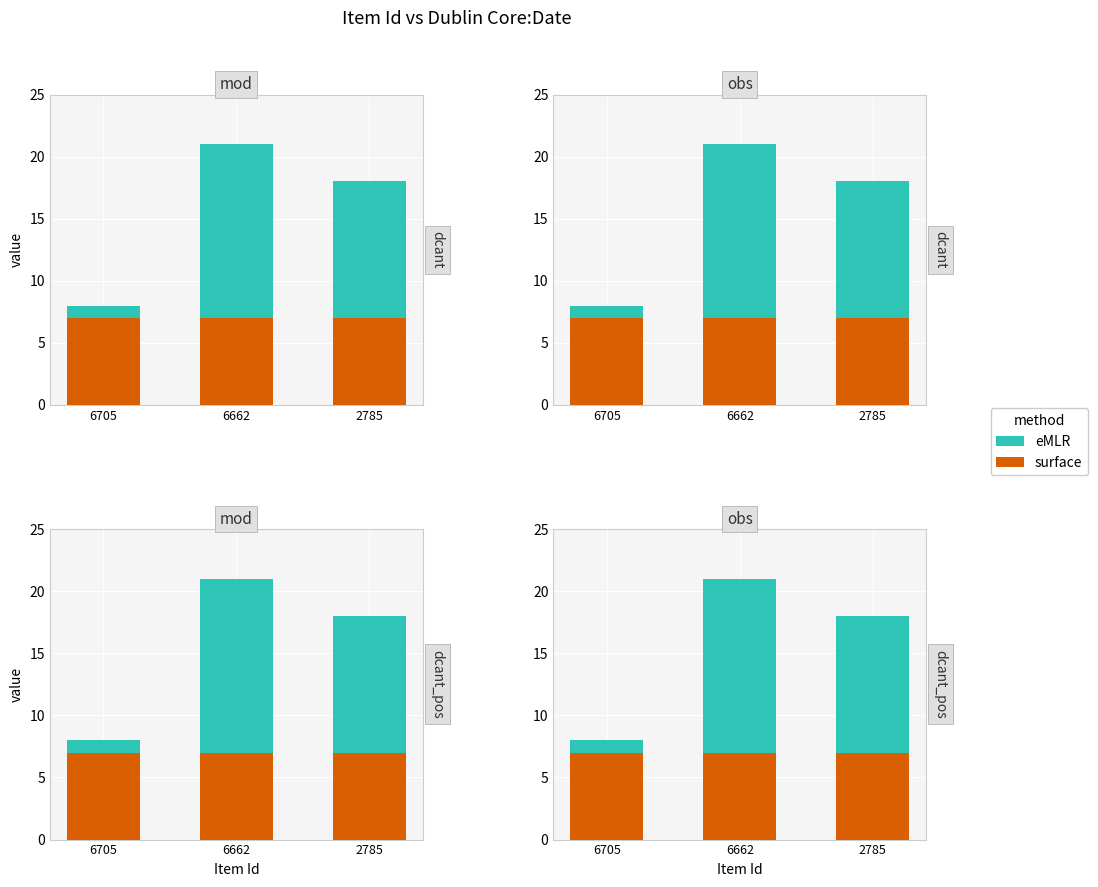

Which series has the largest total across all categories?

eMLR